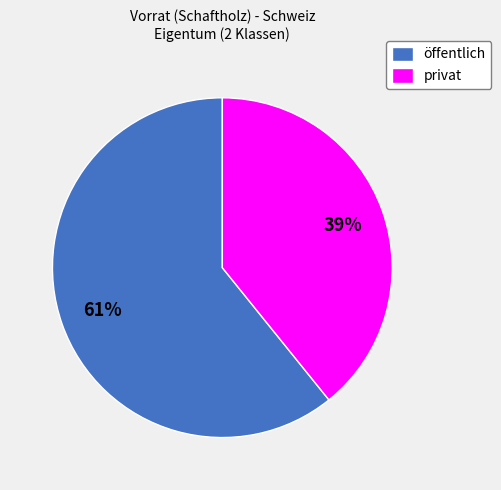

To the nearest percent, what percentage of the pie is öffentlich?

61%